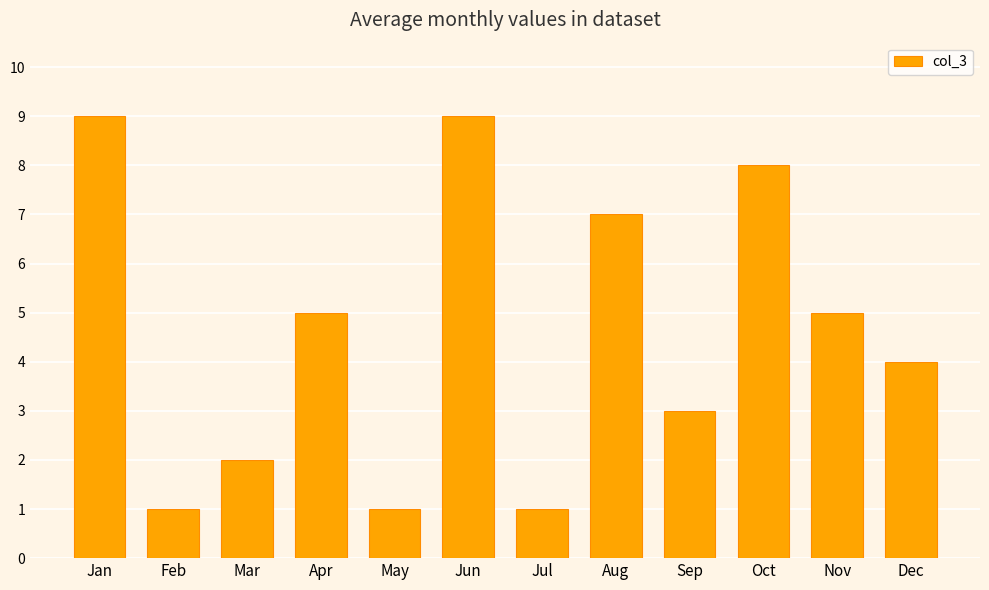

Read the value at Apr.

5